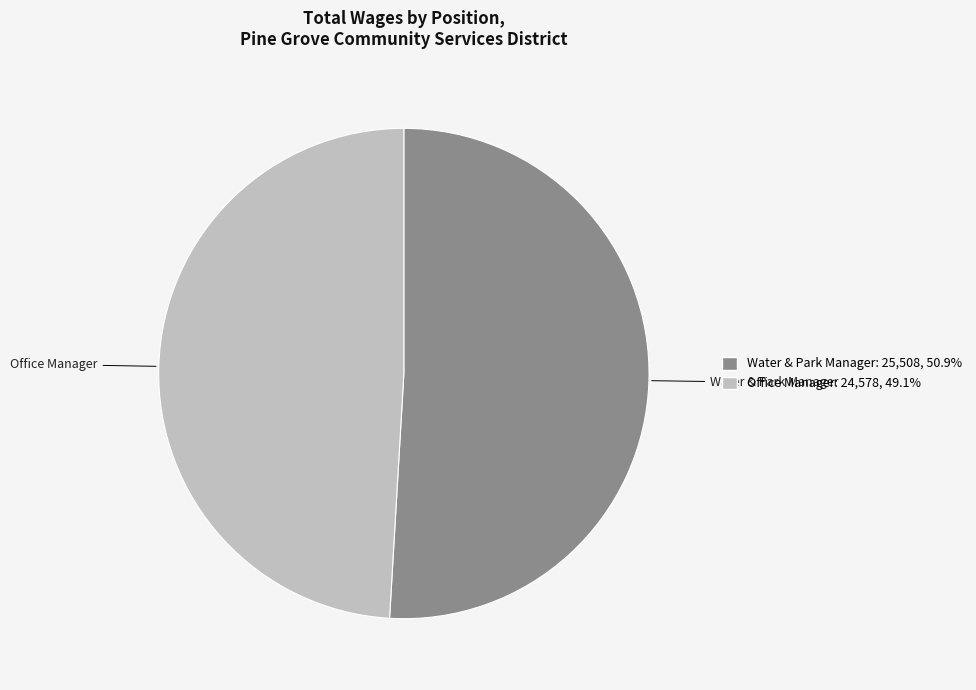

How many slices are in this pie chart?

2